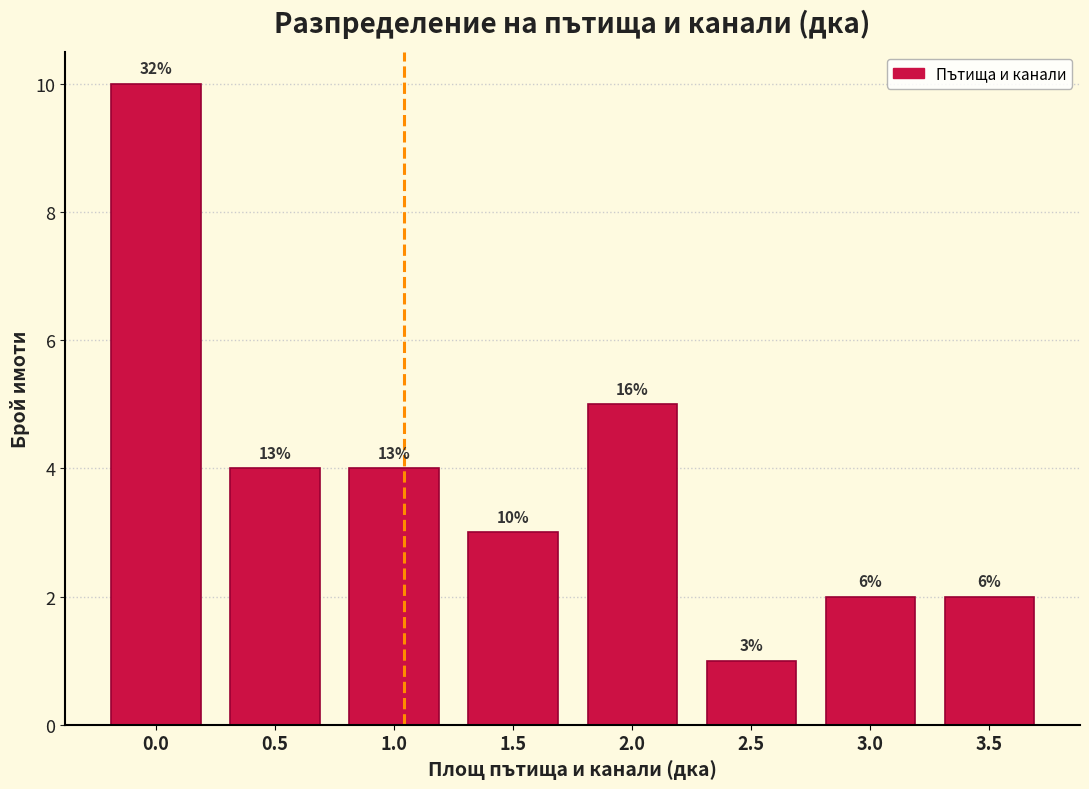

Are the bars horizontal?

No